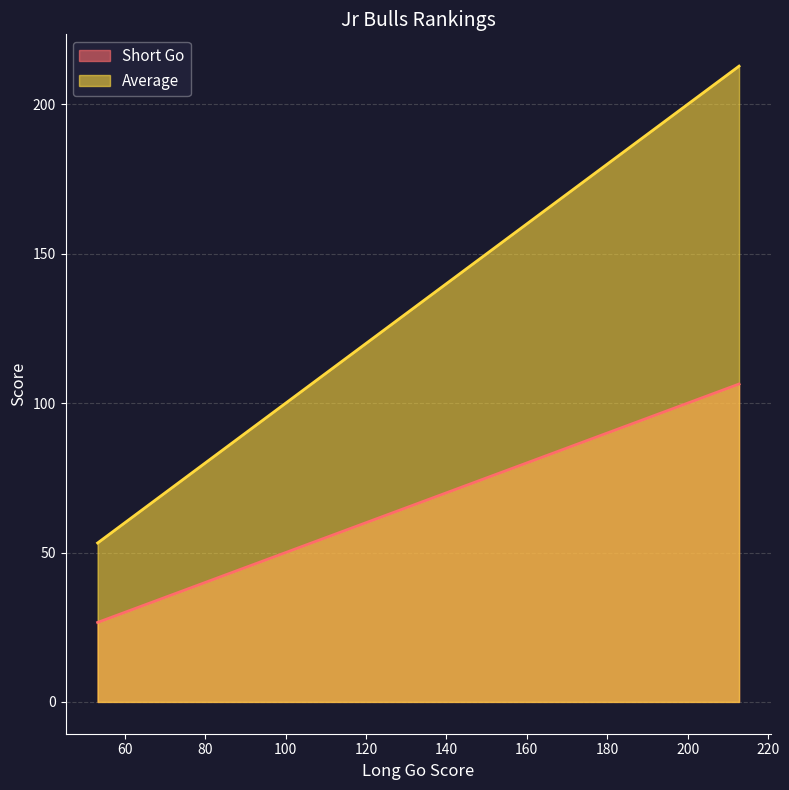

The Short Go series shows 12.6 at 159.6. True or false?

False